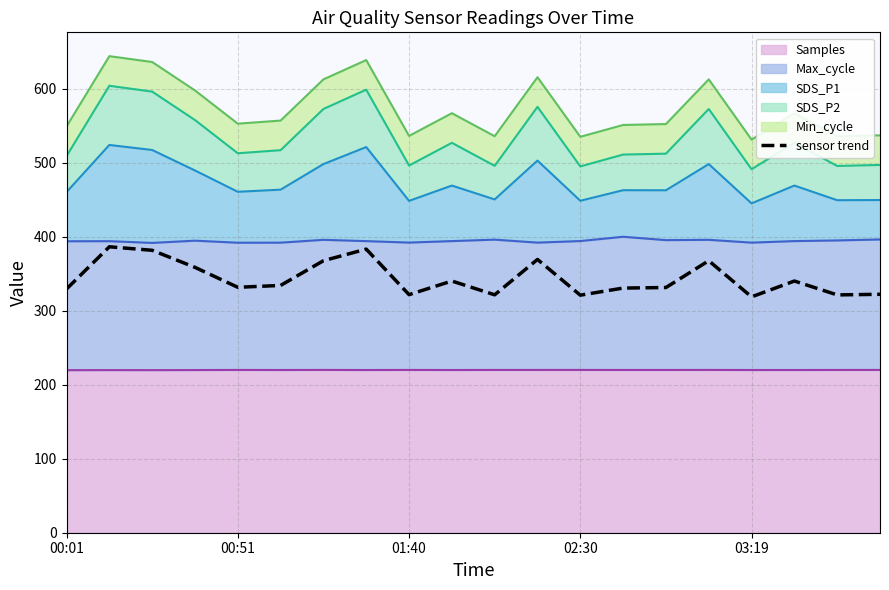

Is it true that the value at 19 is 322.2?

True